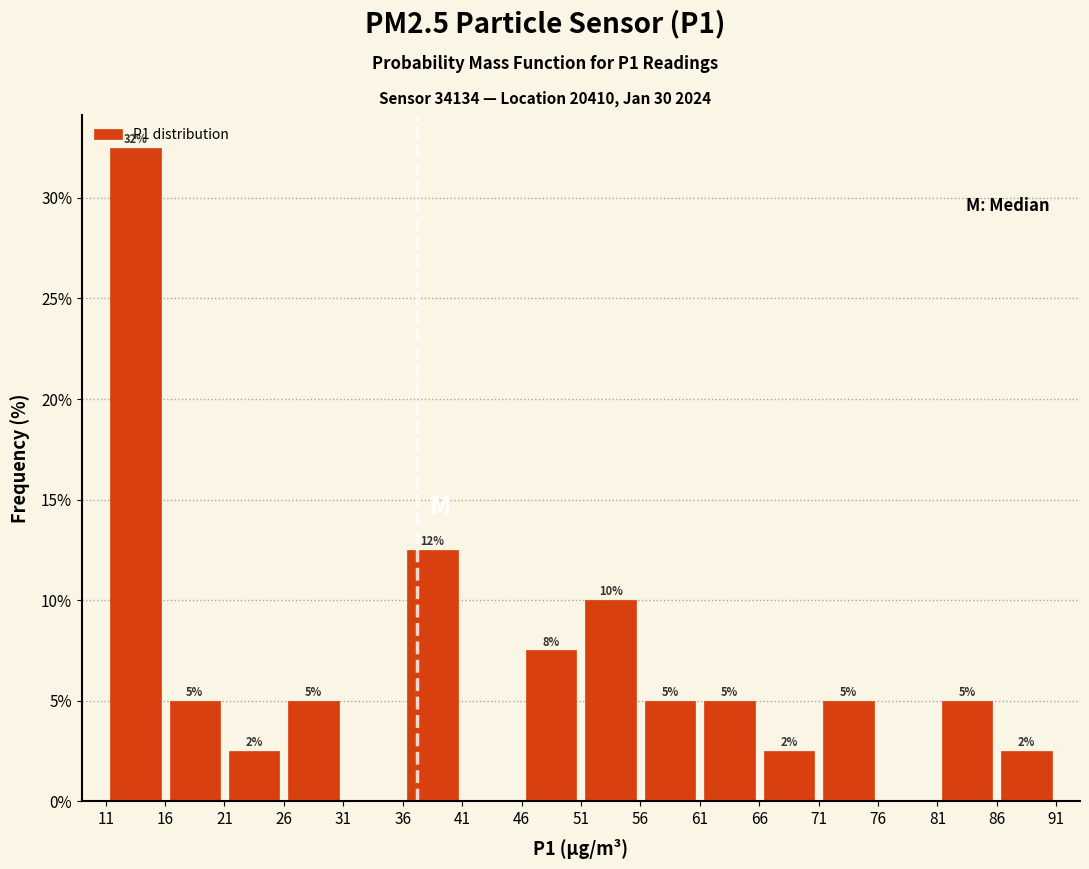

Over which range of the x-axis is the bar tallest?

11 to 16